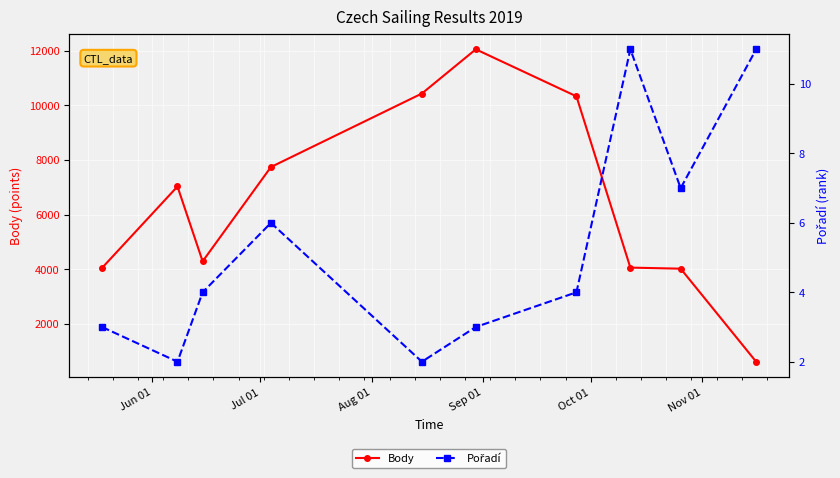

True or false: Body has more than 1 points higher than both neighbors.

True